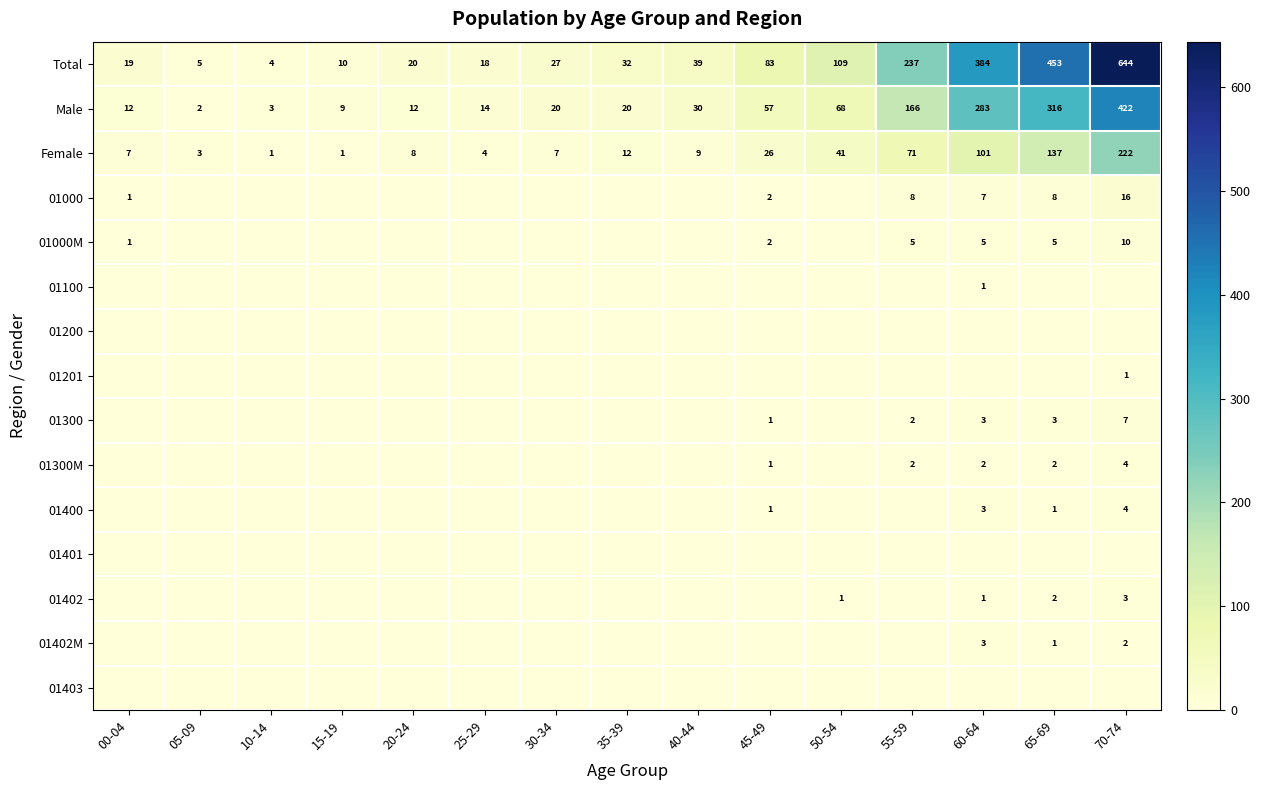

The value of 01400 at 70-74 is 7. True or false?

False